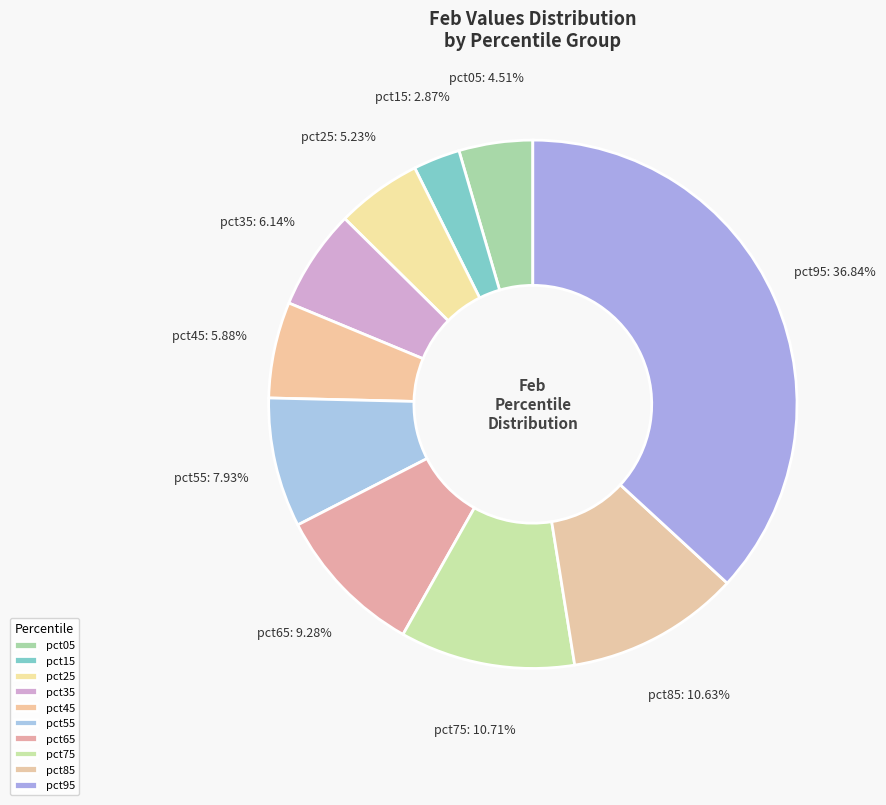

To the nearest percent, what is the combined percentage of pct75 and pct35?

17%